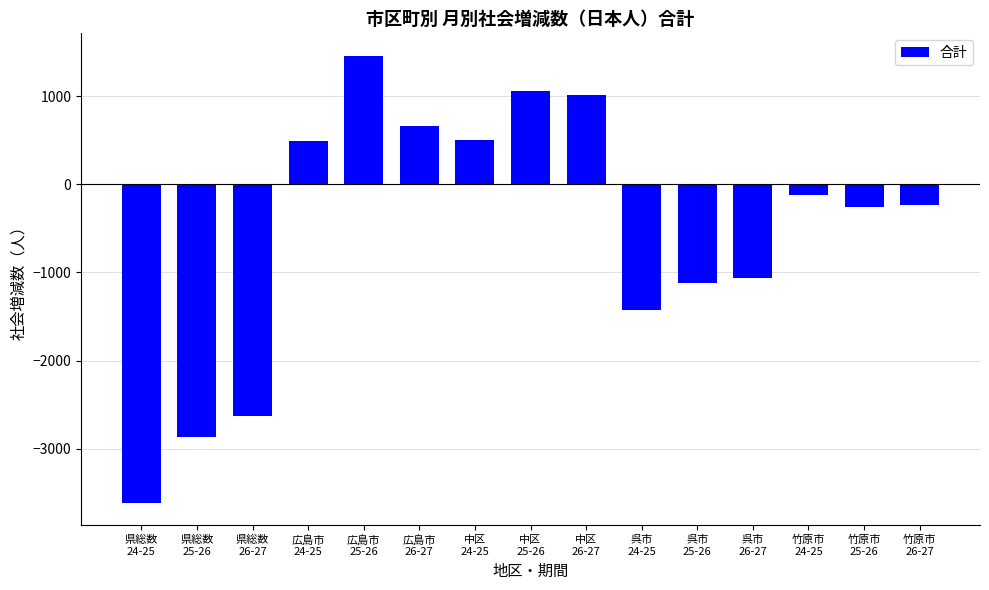

Which label corresponds to the largest value in the chart?

広島市
25-26